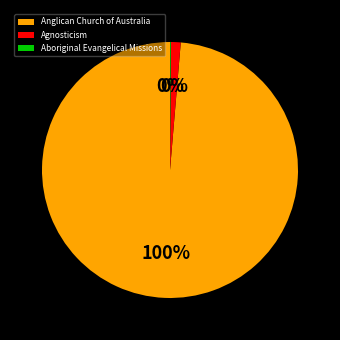

True or false: Agnosticism accounts for 1% of the total.

True